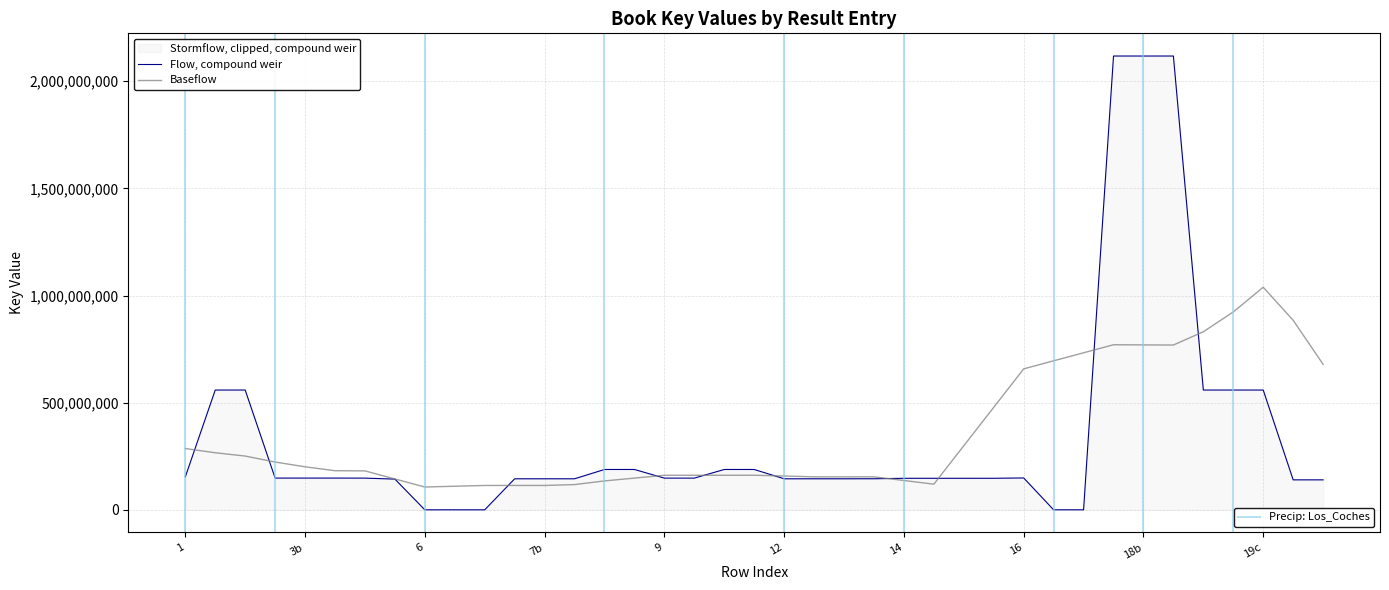

How many data points are less than 148216705?

19